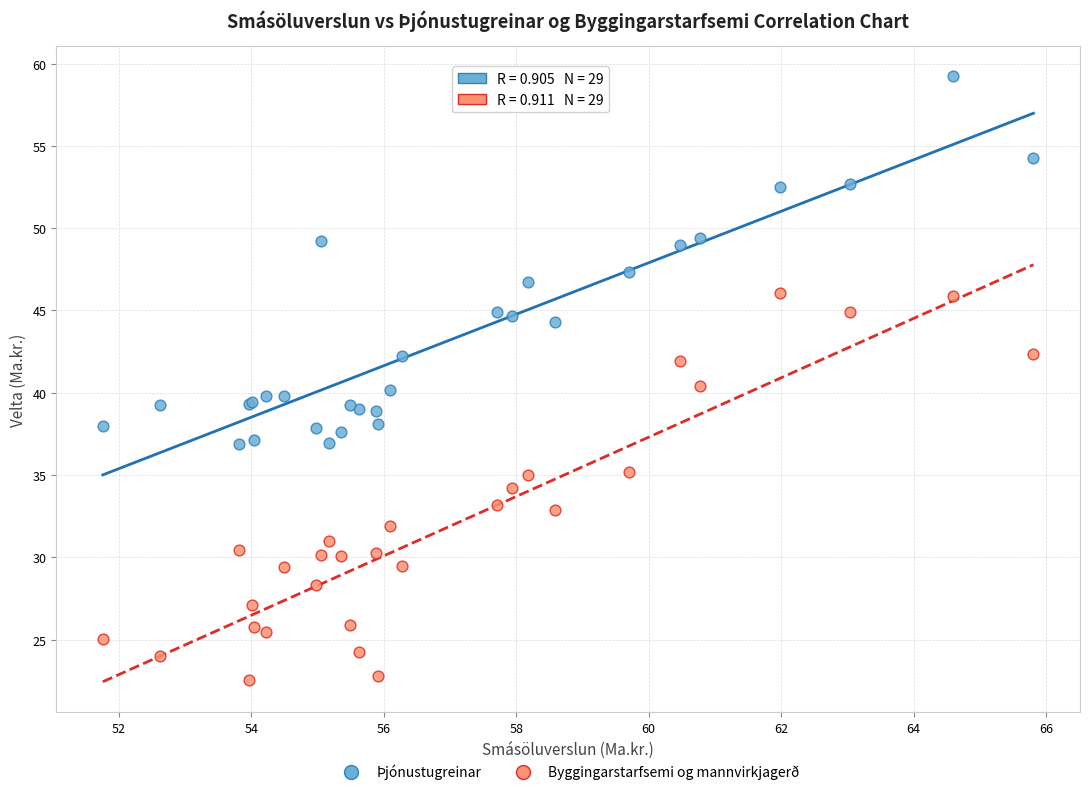

Which series has the widest spread of Y values?

Byggingarstarfsemi og mannvirkjagerð